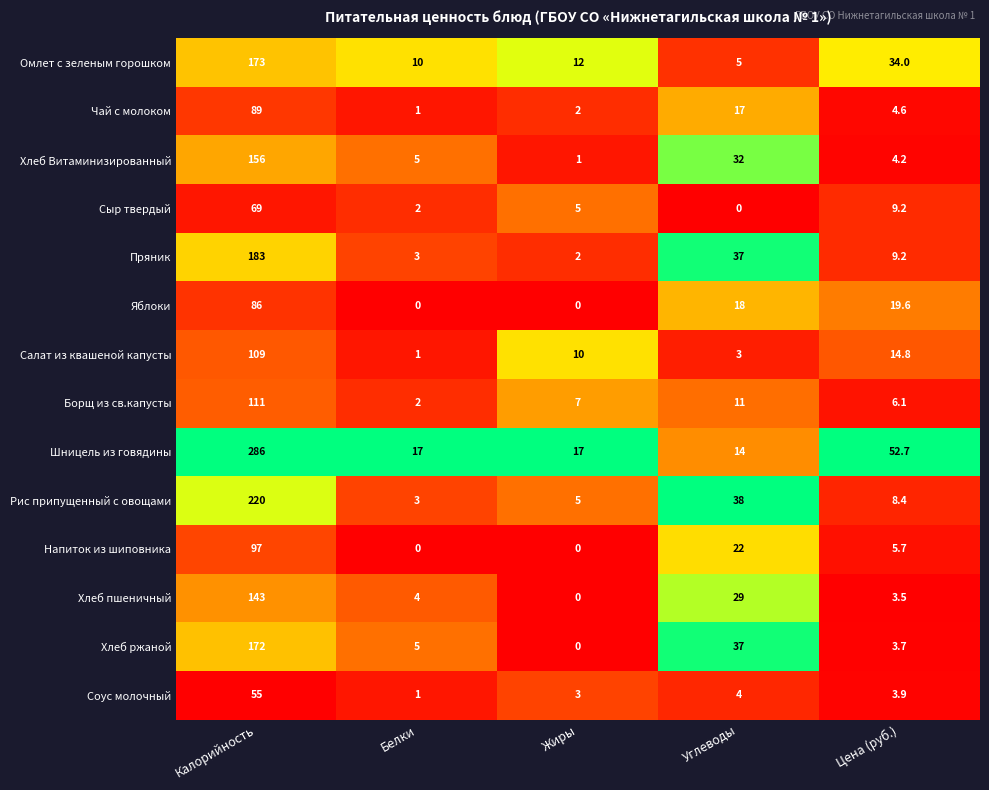

What is the total value across all series at Цена (руб.)?

179.6